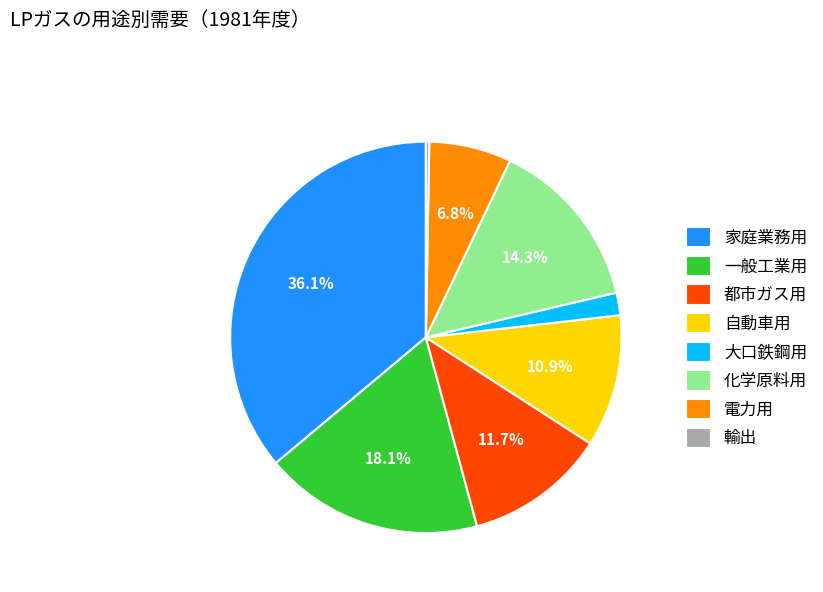

Does 電力用 account for over 50% of the chart?

No